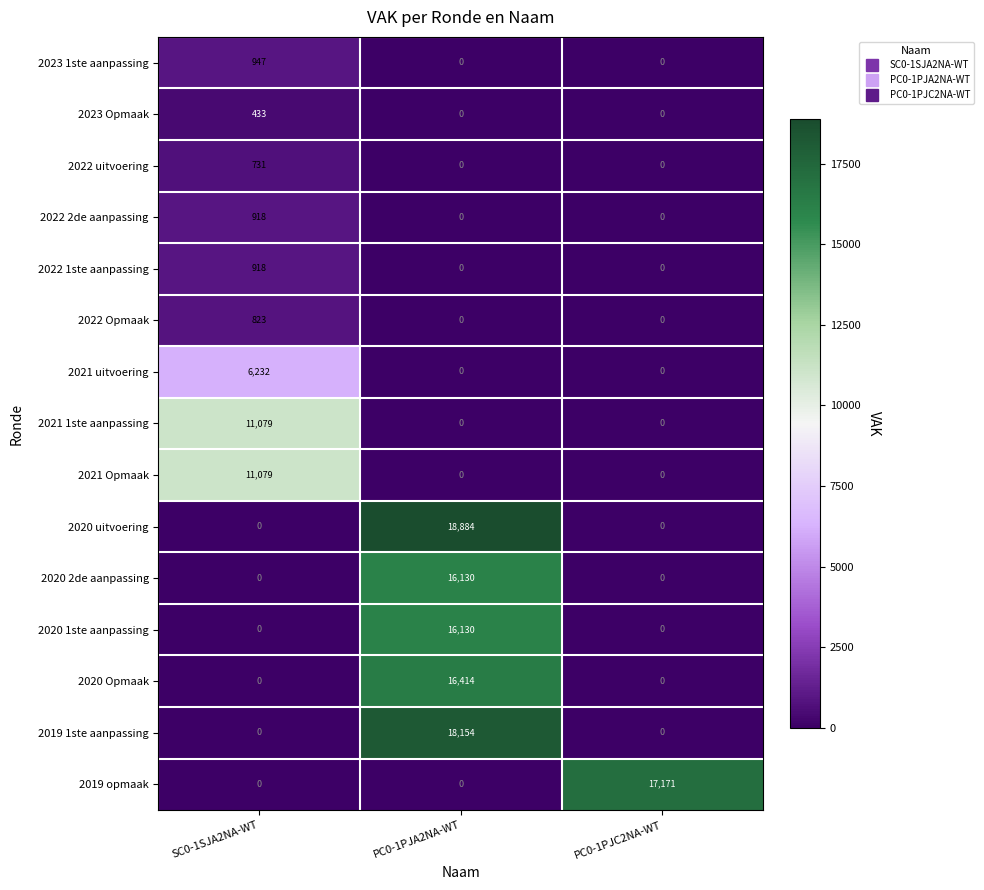

Which series changed the most between PC0-1PJA2NA-WT and PC0-1PJC2NA-WT?

2020 uitvoering